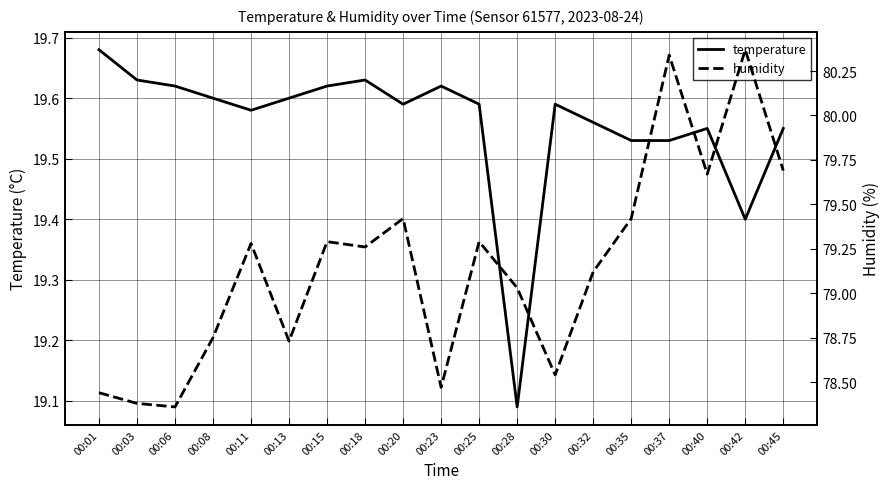

How many data points in humidity are less than 79?

7